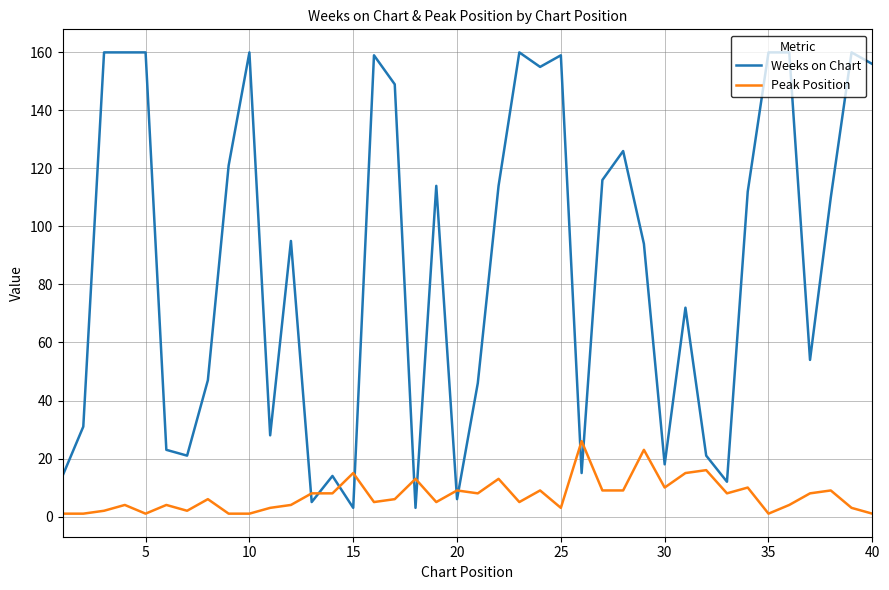

True or false: Peak Position and Weeks on Chart intersect in this chart.

True